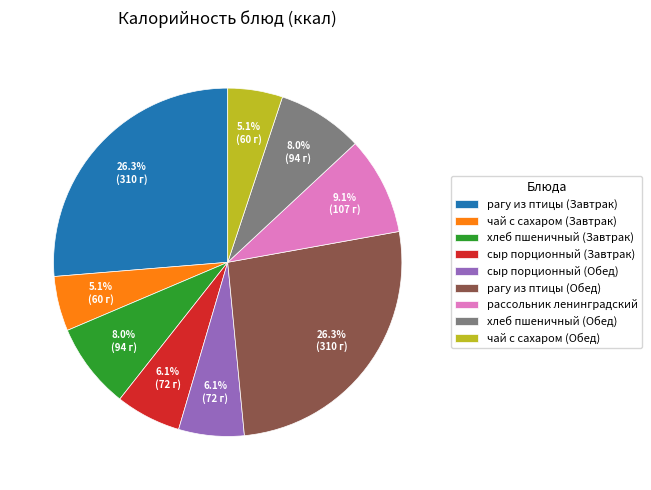

How many slices are in this pie chart?

9